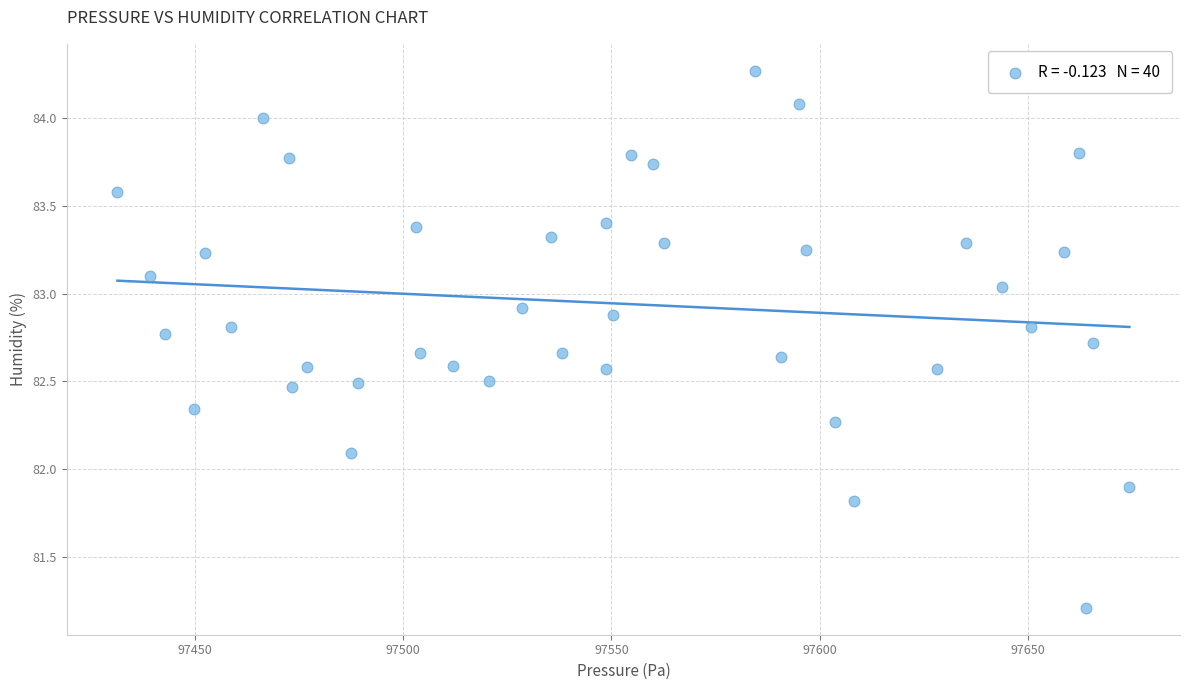

What is the range of Y values (max minus min)?

3.1